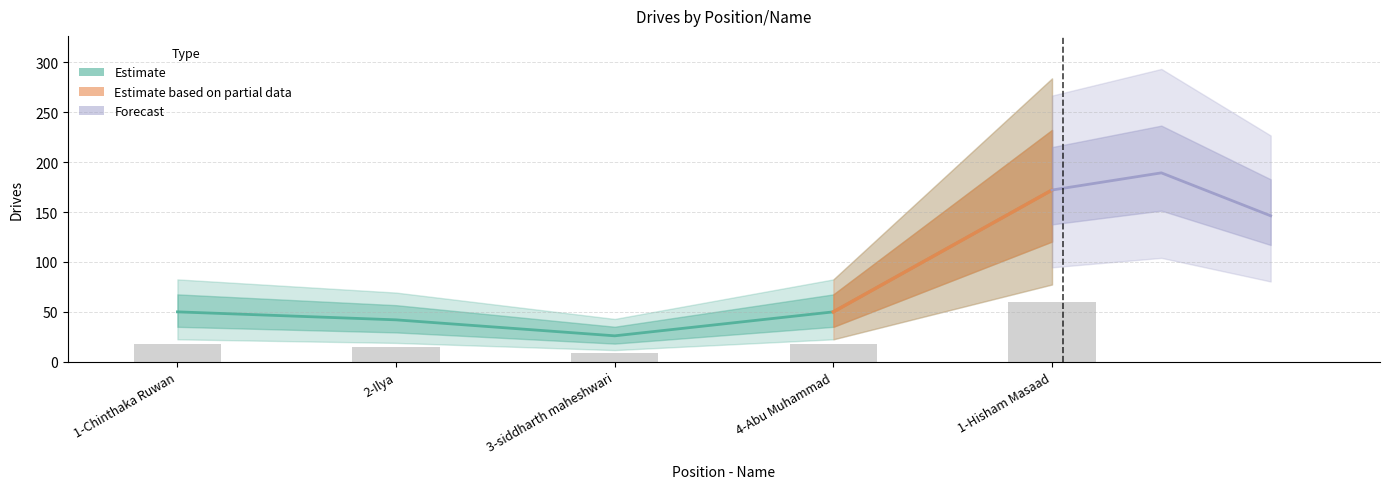

Reading right to left, what are all the values shown in this chart?

1-Hisham Masaad=172	4-Abu Muhammad=50	3-siddharth maheshwari=26	2-Ilya=42	1-Chinthaka Ruwan=50